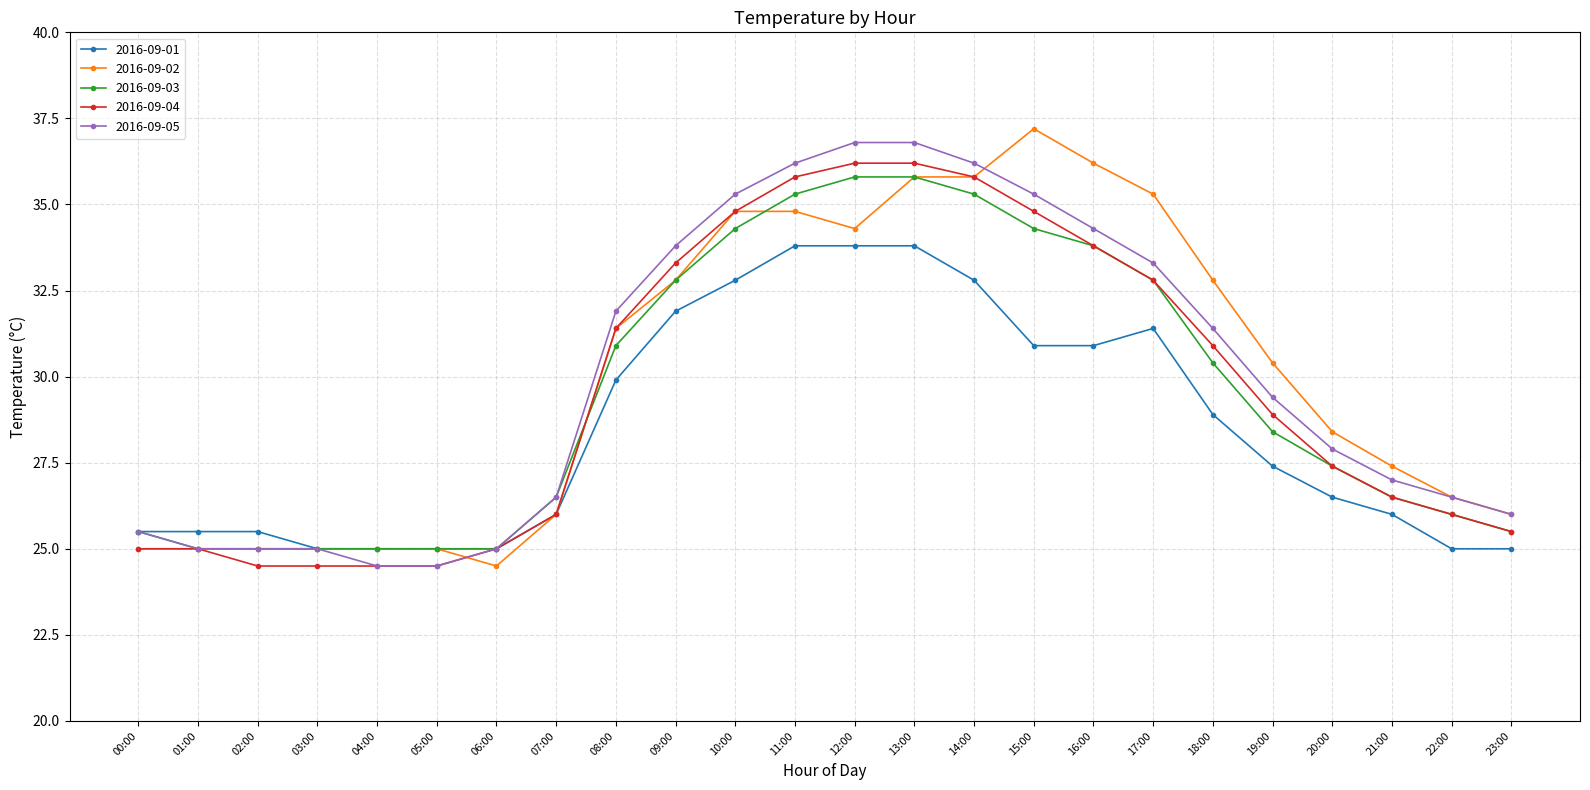

Where does the 2016-09-05 series first go above 29?

08:00